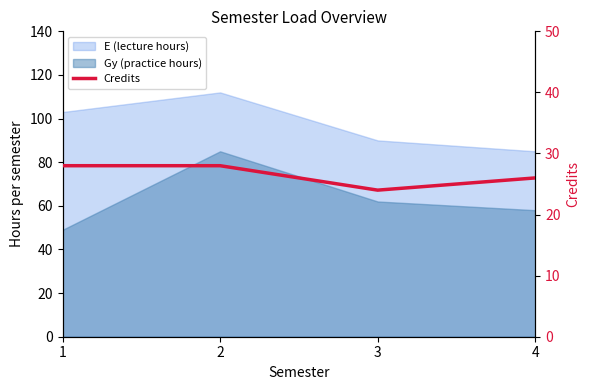

Is it true that the value at 3 is 7?

False